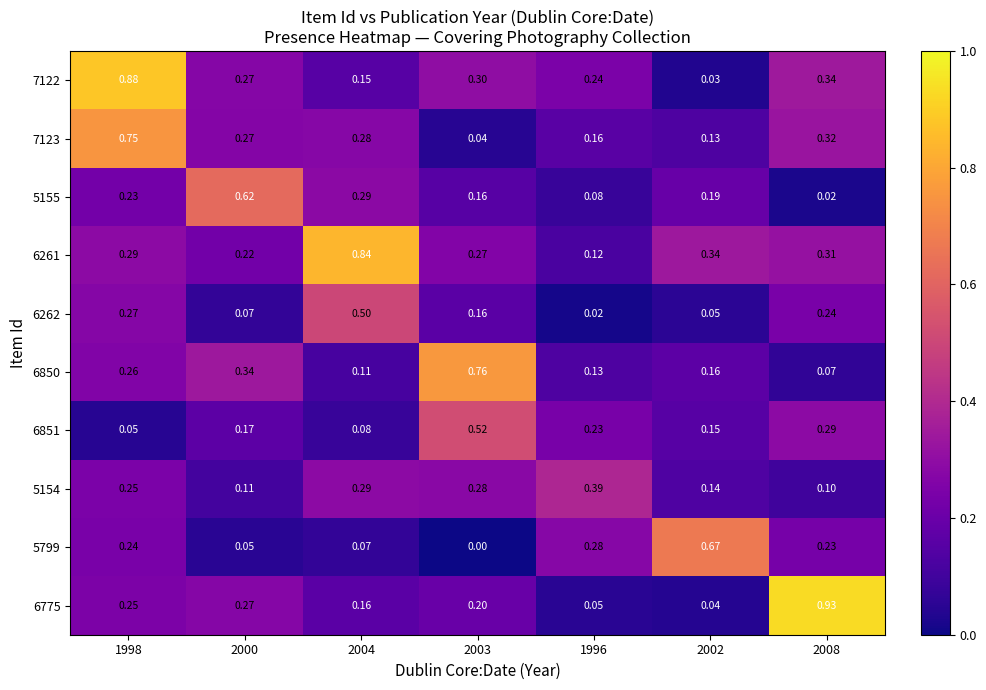

How many categories are shown in the chart?

7